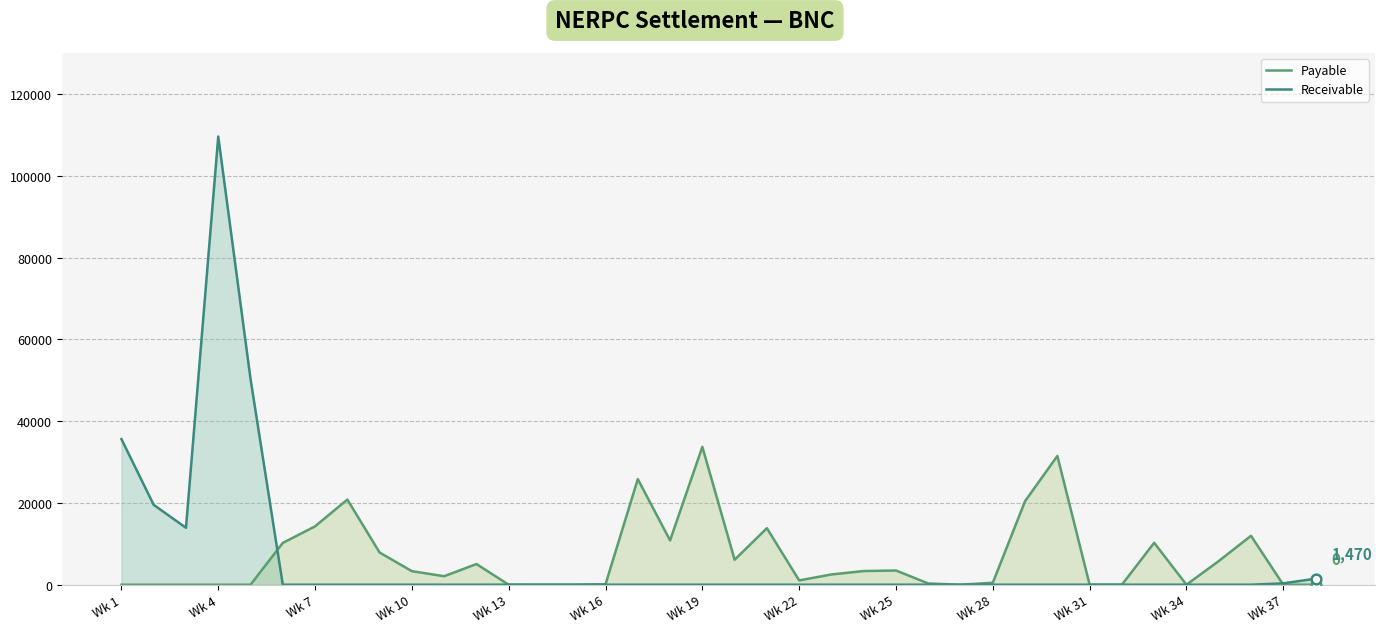

At which label does Payable reach its peak?

Wk 19